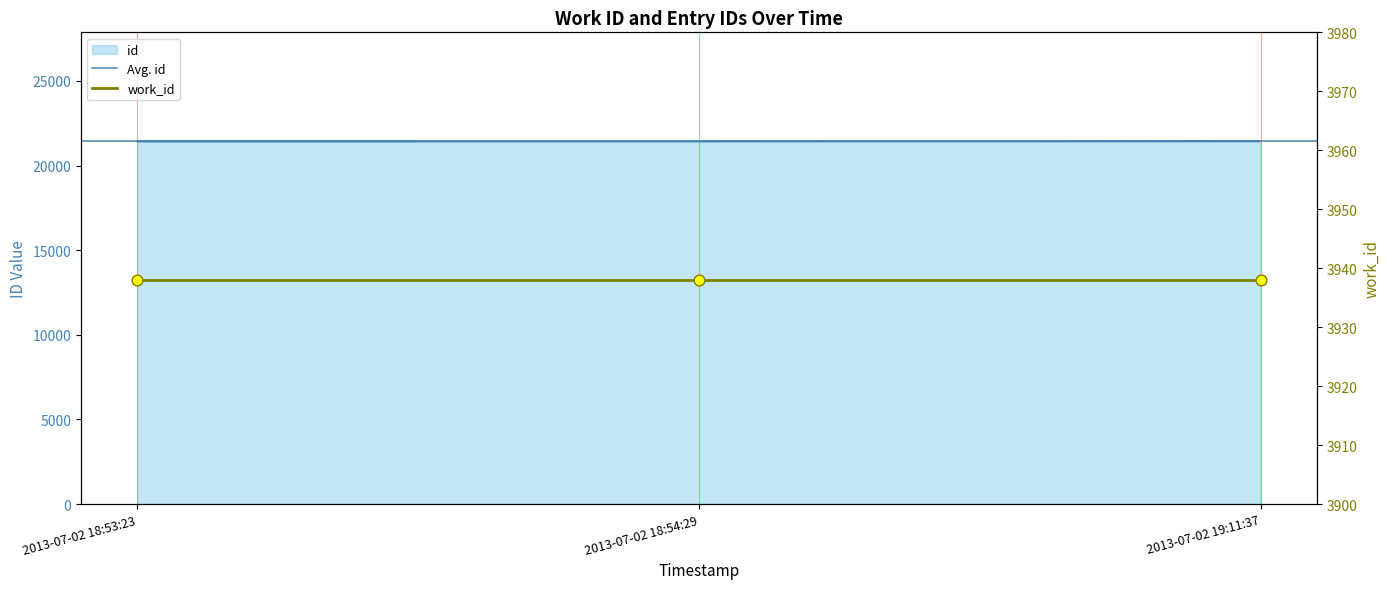

What is the change in value from 2013-07-02 18:53:23 to 2013-07-02 18:54:29?

+1